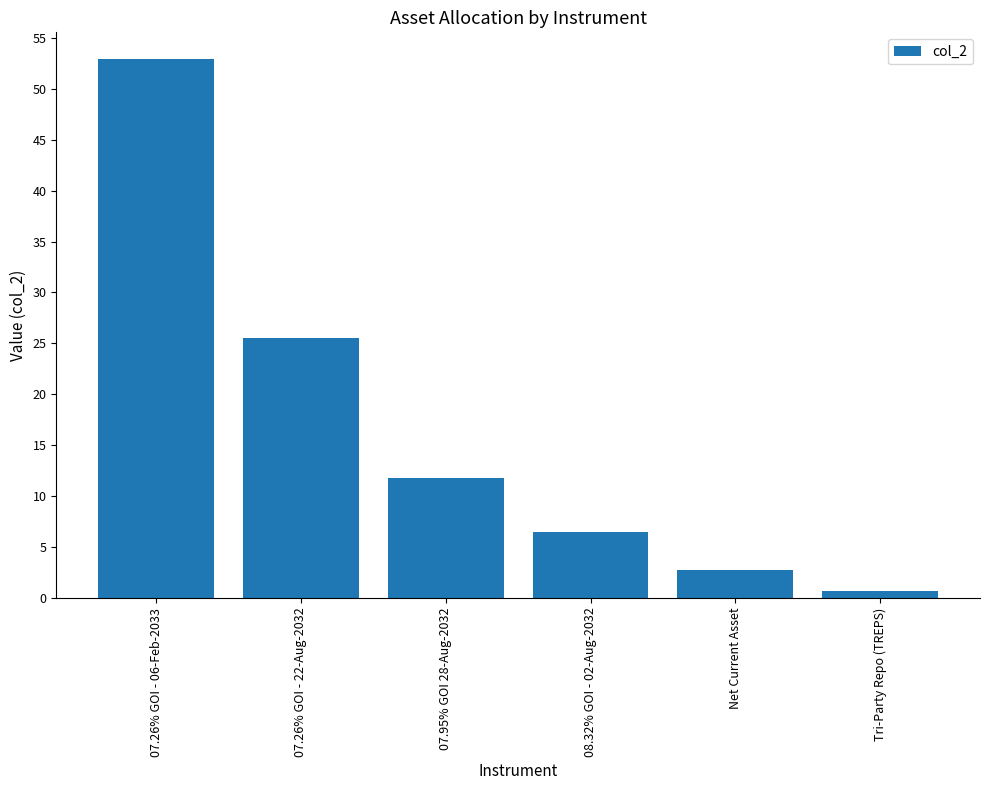

How many bars are there in total?

6